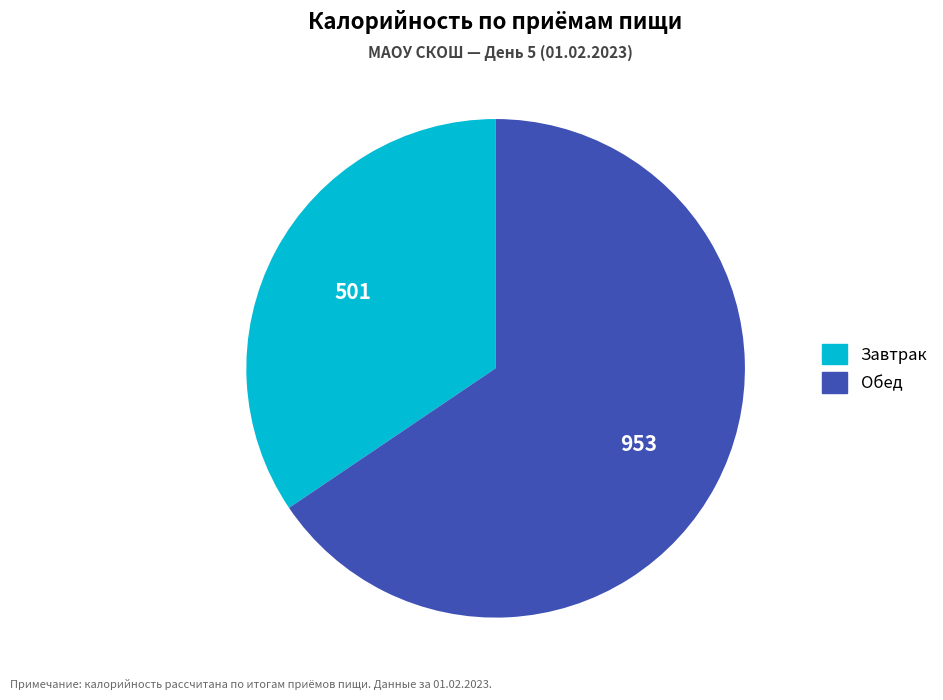

Rank the categories by value from highest to lowest.

Обед, Завтрак